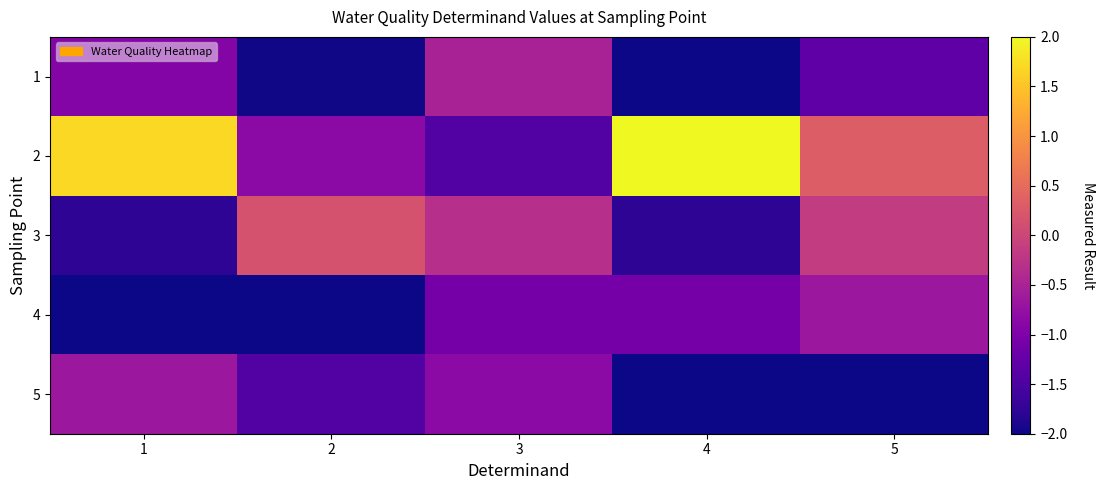

List the series in order of their peak value, lowest first.

4, 5, 1, 3, 2